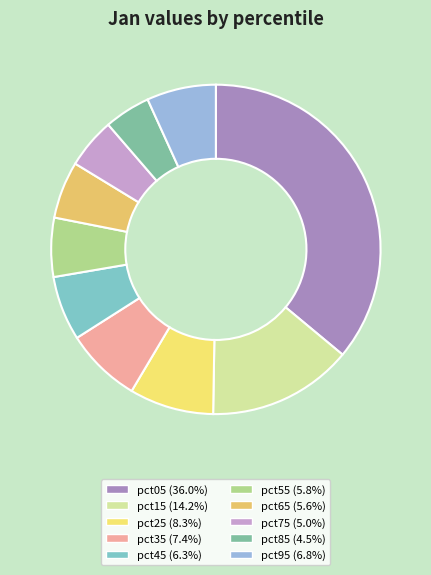

How many slices are in this pie chart?

10